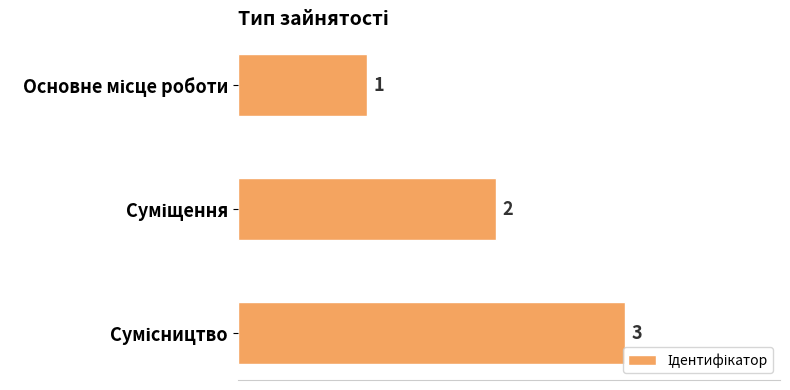

What is the value of the 3rd bar from the top?

3